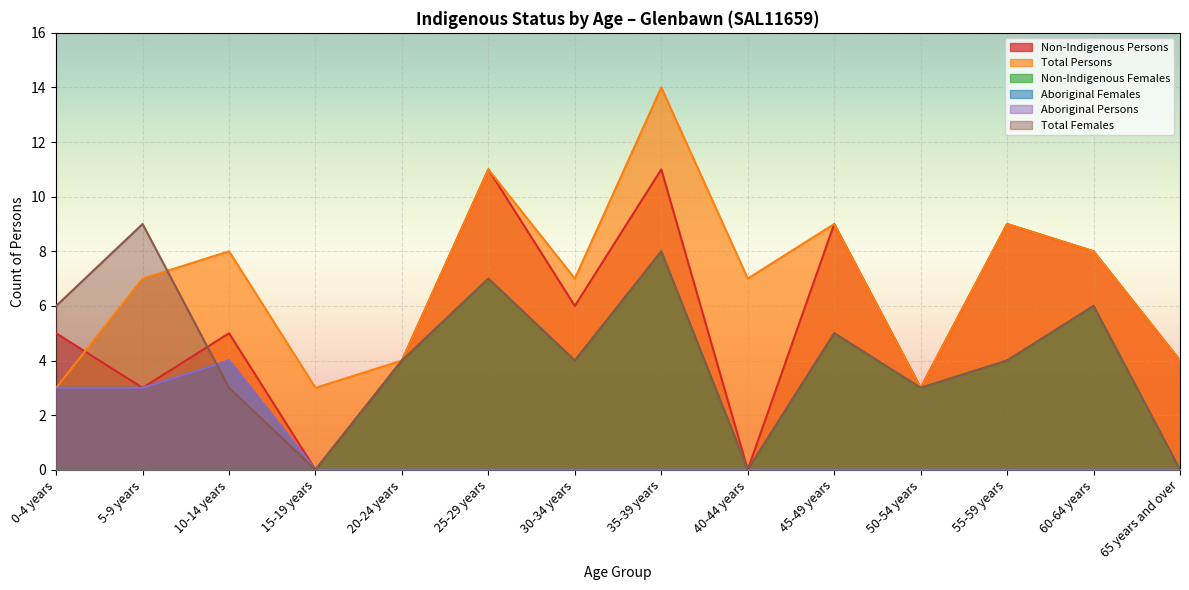

What is the lowest value of the Total Persons series?

3